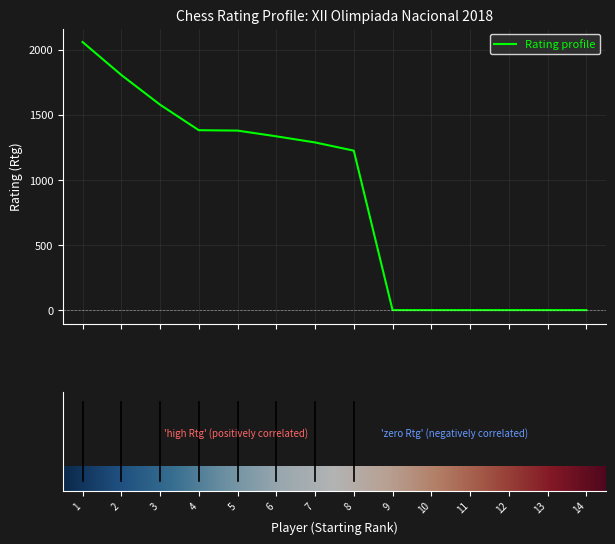

What is the greatest value displayed?

2058